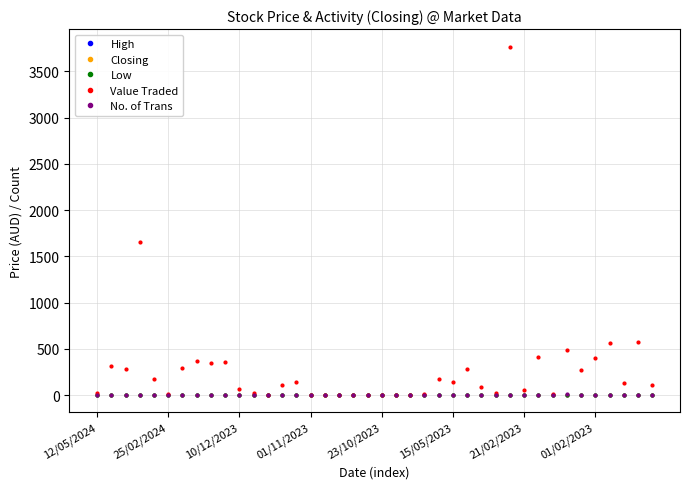

Does the chart have visible grid lines?

Yes